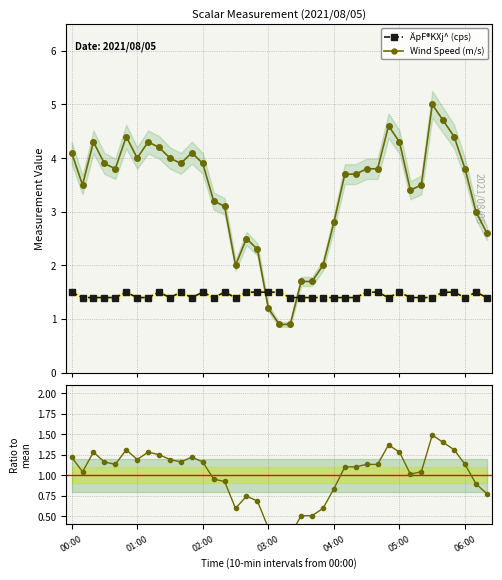

How many categories are shown in the chart?

39